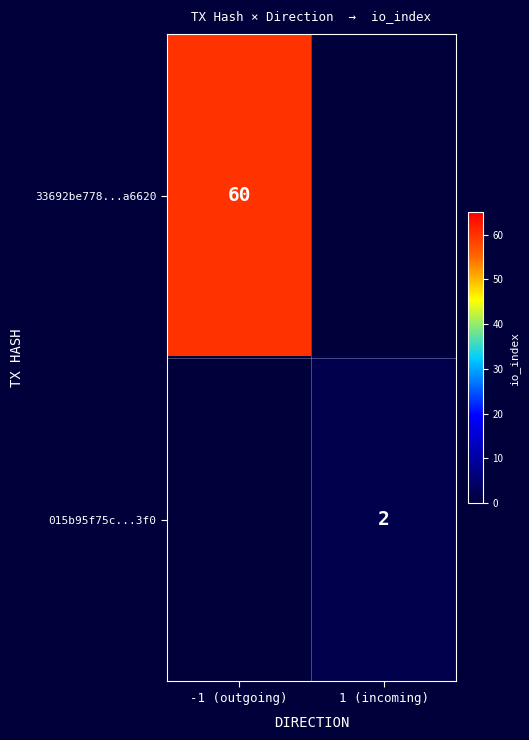

The 33692be778...a6620 series shows 60 at -1 (outgoing). True or false?

True